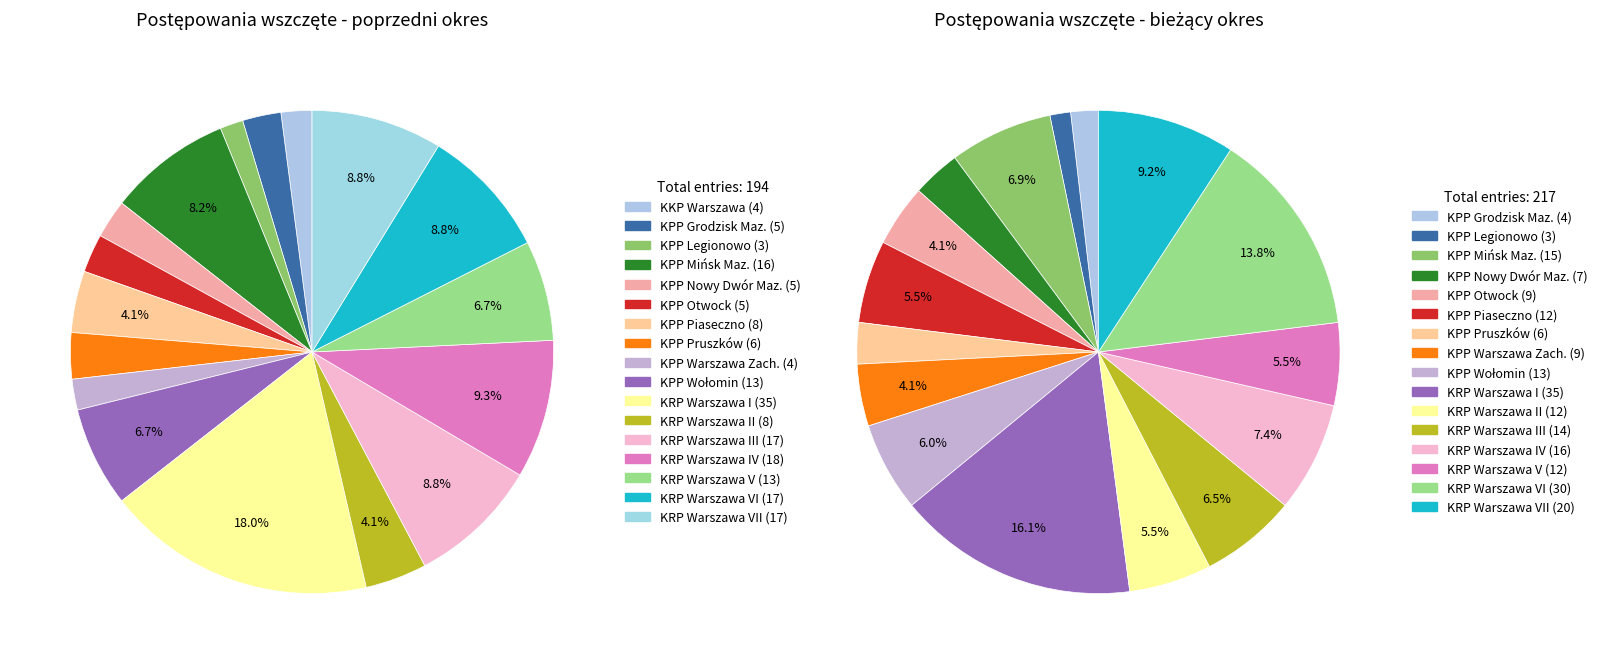

How much of the chart is everything except KPP Pruszków?

96.9%